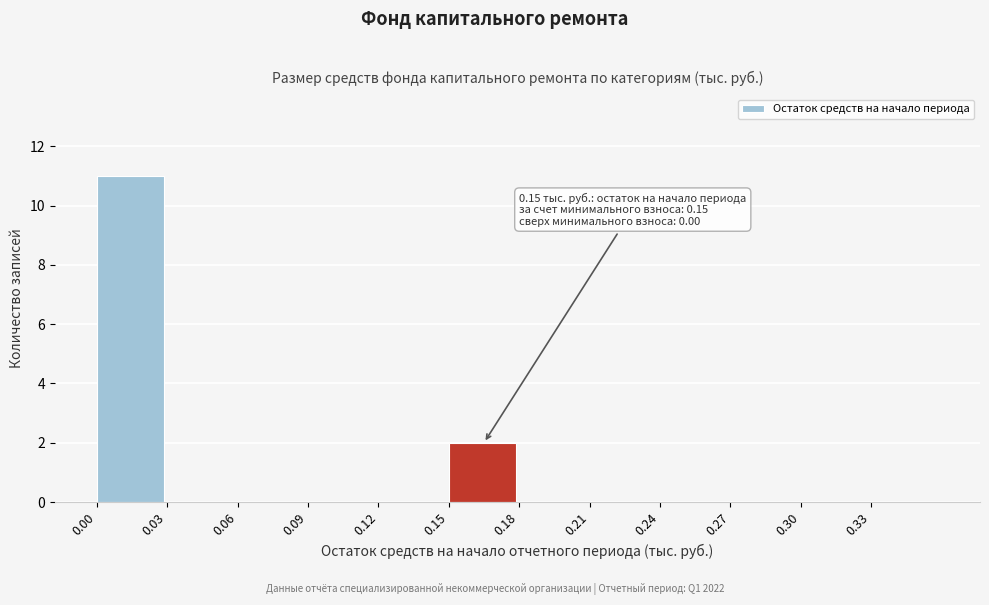

Over which range of the x-axis is the bar tallest?

0.00 to 0.03